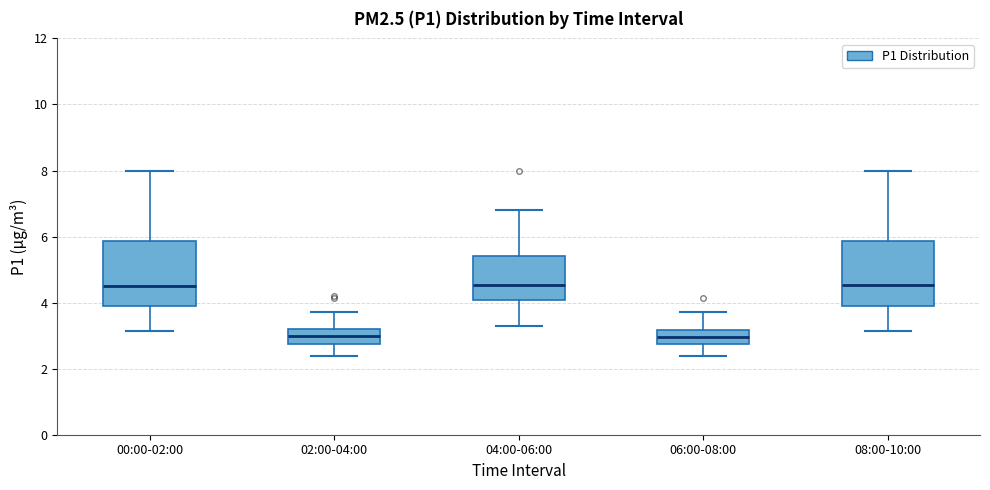

Reading left to right, transcribe this box plot: for each box, give where its median line is, the range the box spans, and where its two whiskers end, as read against the y-axis. The values are not printed on the chart, so give them approximately, as read against the axis.

00:00-02:00: median 4.6, box 4.0 to 5.8, whiskers 3.2 to 8.0
02:00-04:00: median 3.0, box 2.8 to 3.2, whiskers 2.4 to 3.8
04:00-06:00: median 4.6, box 4.0 to 5.4, whiskers 3.2 to 6.8
06:00-08:00: median 3.0, box 2.8 to 3.2, whiskers 2.4 to 3.8
08:00-10:00: median 4.6, box 4.0 to 5.8, whiskers 3.2 to 8.0